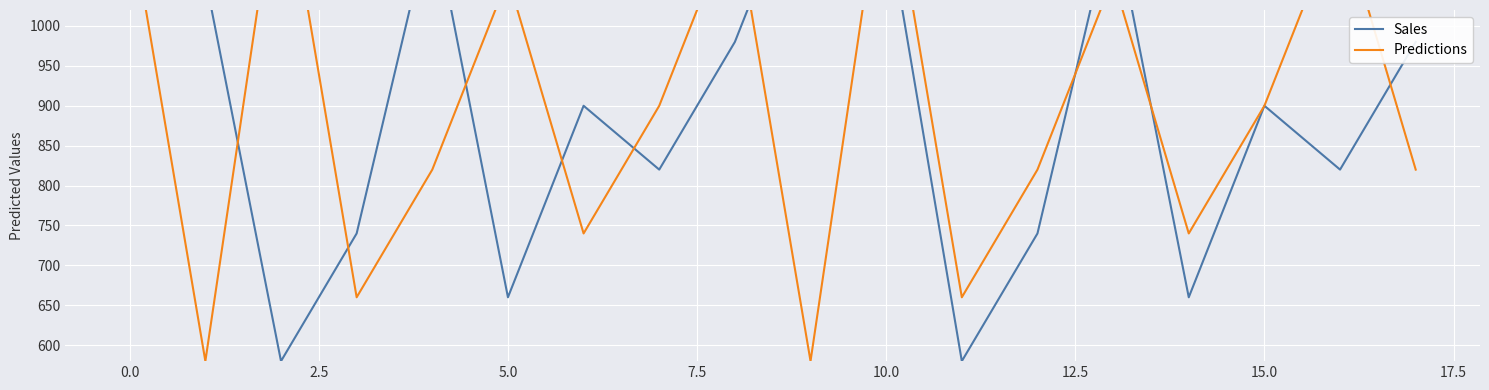

What is the label of the 12th point from the left?

11